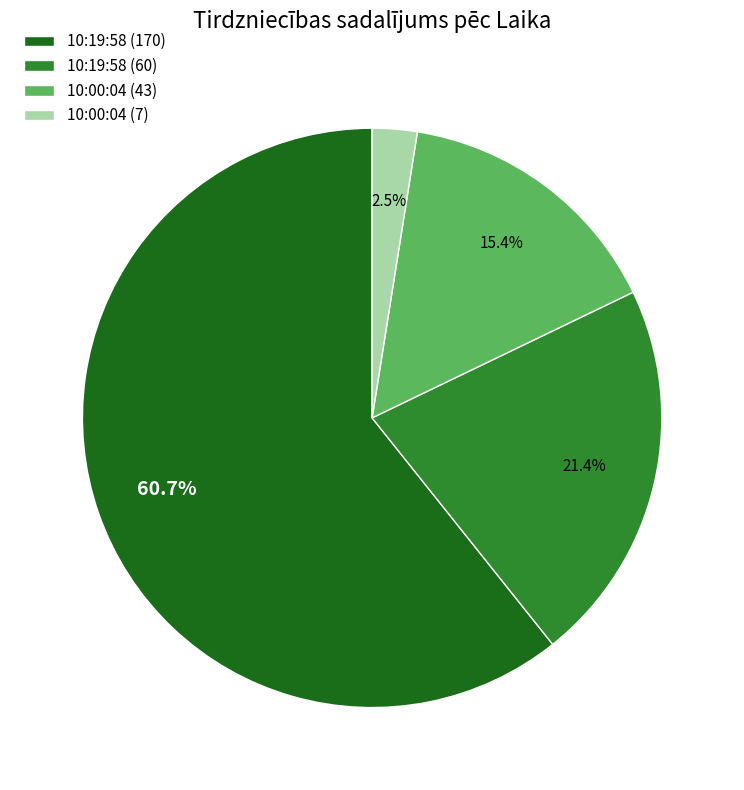

Rank the categories by value from highest to lowest.

10:19:58 (170), 10:19:58 (60), 10:00:04 (43), 10:00:04 (7)